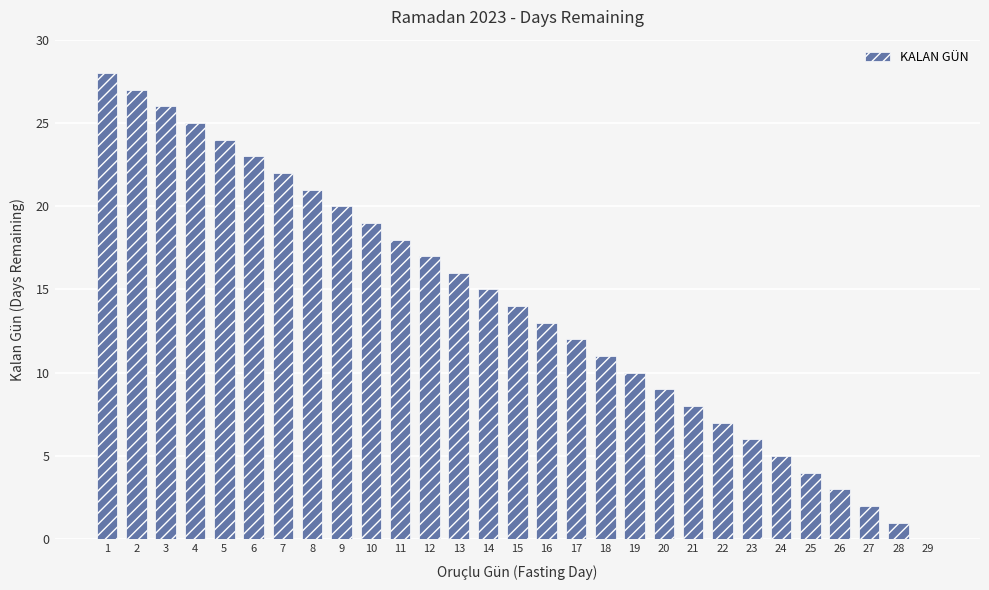

Reading left to right, extract all data points from this chart.

1=28	2=27	3=26	4=25	5=24	6=23	7=22	8=21	9=20	10=19	11=18	12=17	13=16	14=15	15=14	16=13	17=12	18=11	19=10	20=9	21=8	22=7	23=6	24=5	25=4	26=3	27=2	28=1	29=0